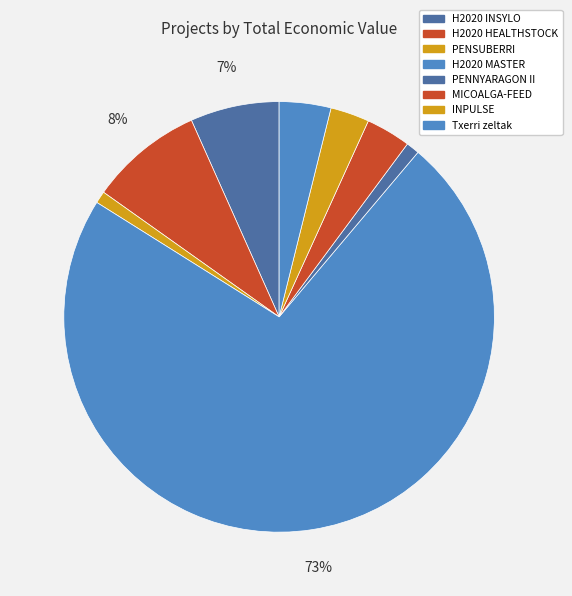

Which slice is the largest?

H2020 MASTER